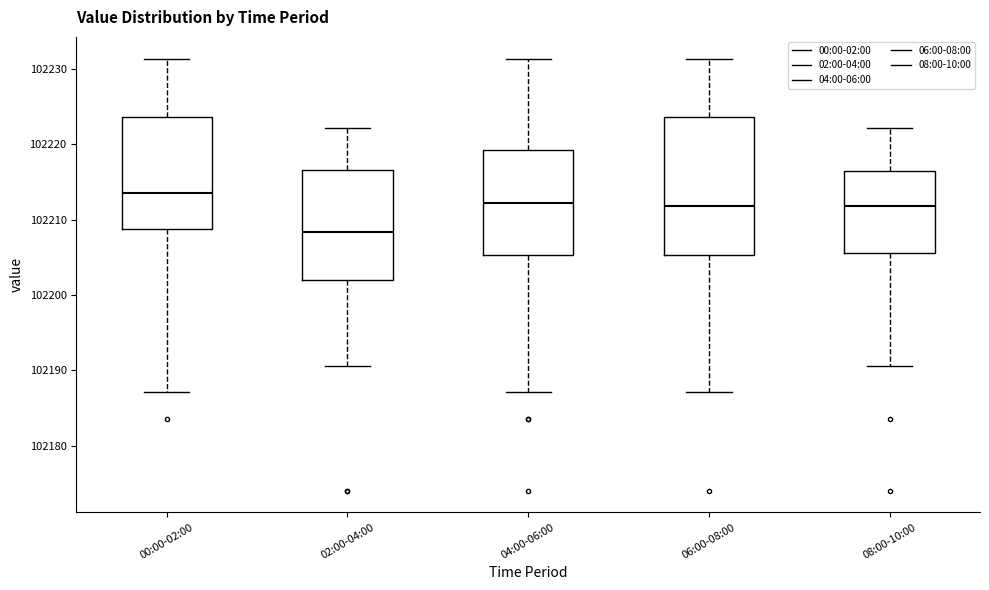

Which box has the lowest median line?

02:00-04:00